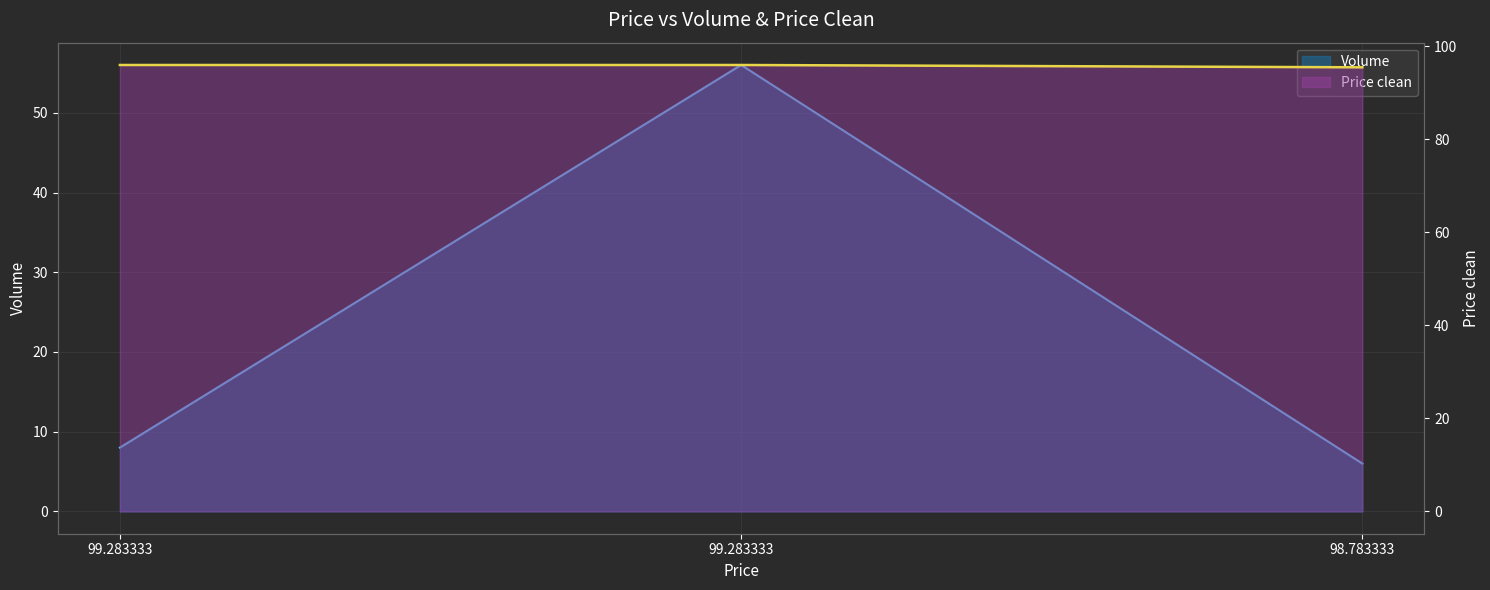

How many distinct data groups are displayed?

2